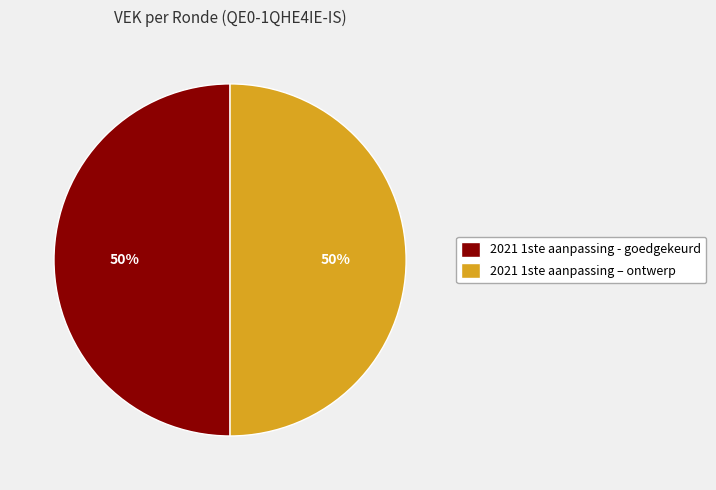

Do 2021 1ste aanpassing – ontwerp and 2021 1ste aanpassing - goedgekeurd together represent more than half of the pie?

Yes